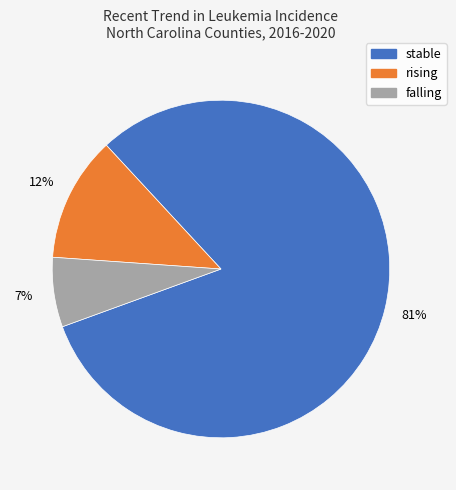

Does stable represent more than half of the total?

Yes